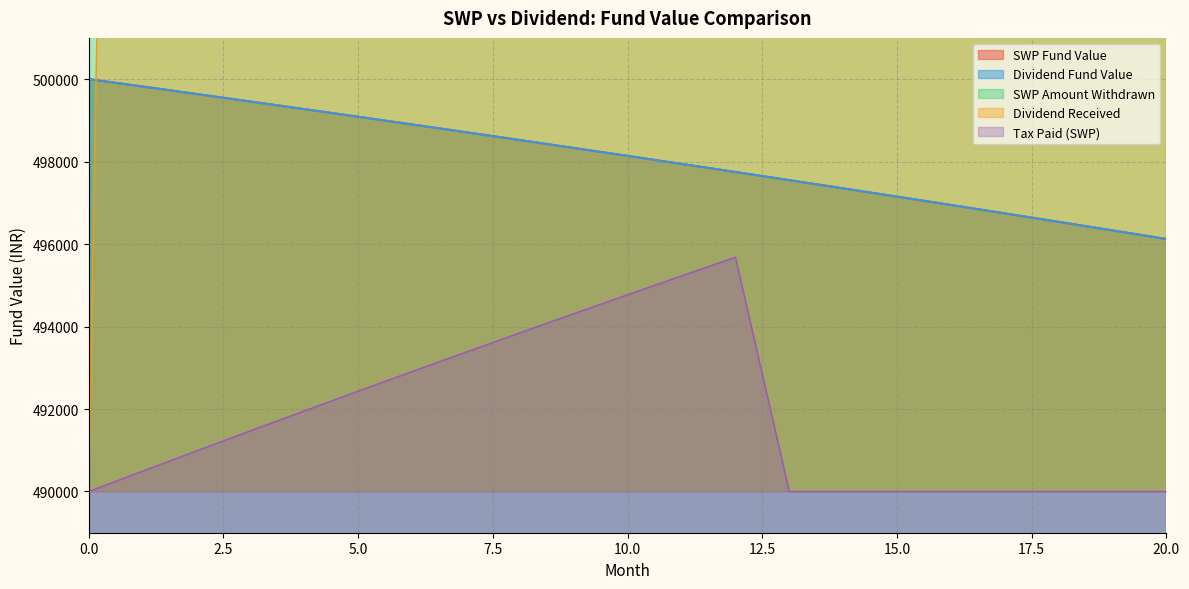

What is the maximum value for Tax Paid (SWP)?

495681.8